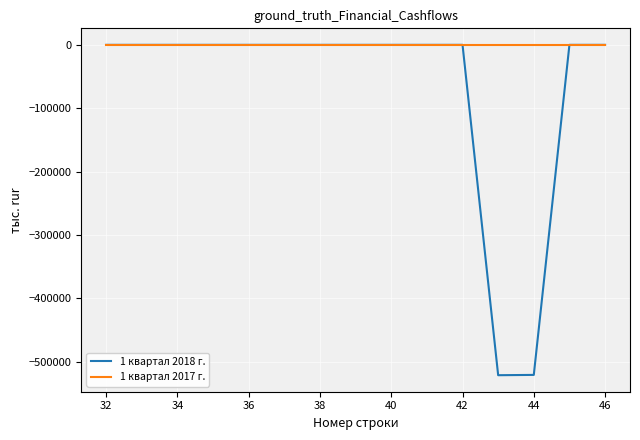

What is the minimum value shown in the chart?

-521474.5